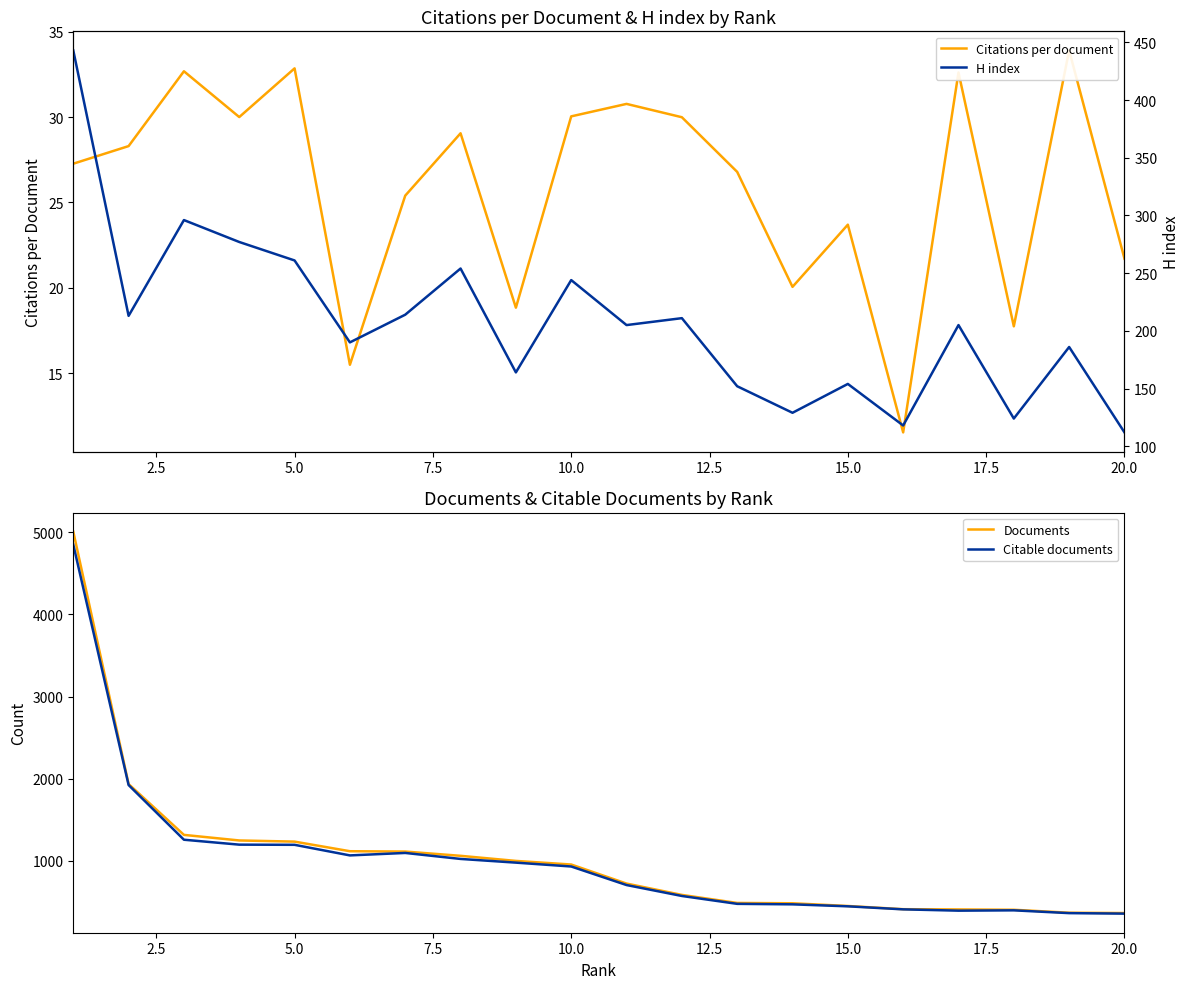

At how many categories does at least one series exceed 1239?

4